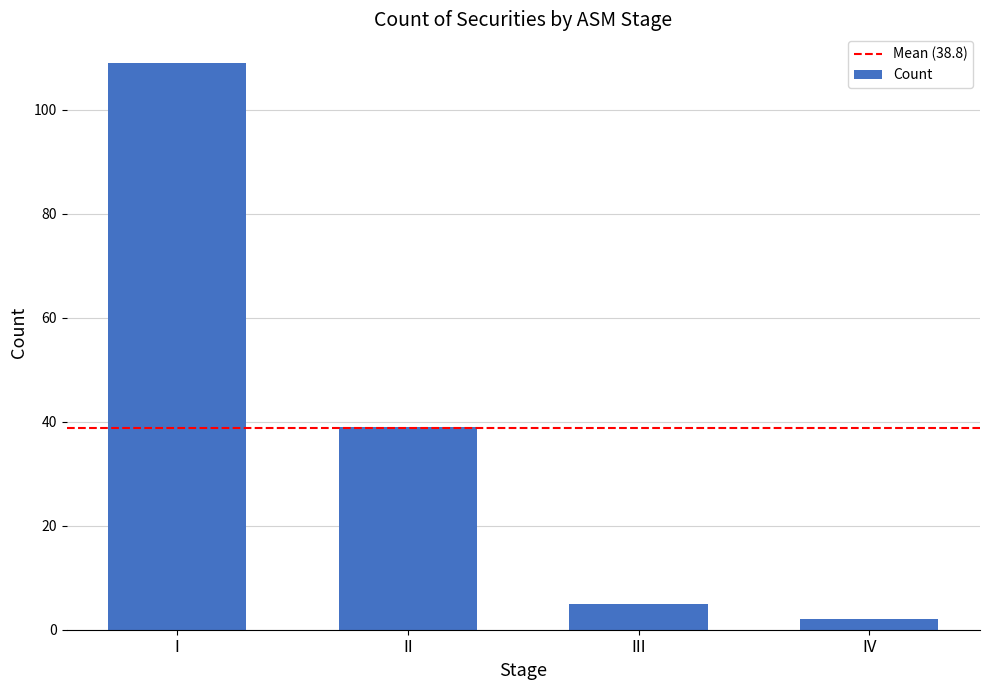

List the labels in order of value, smallest first.

IV, III, II, I